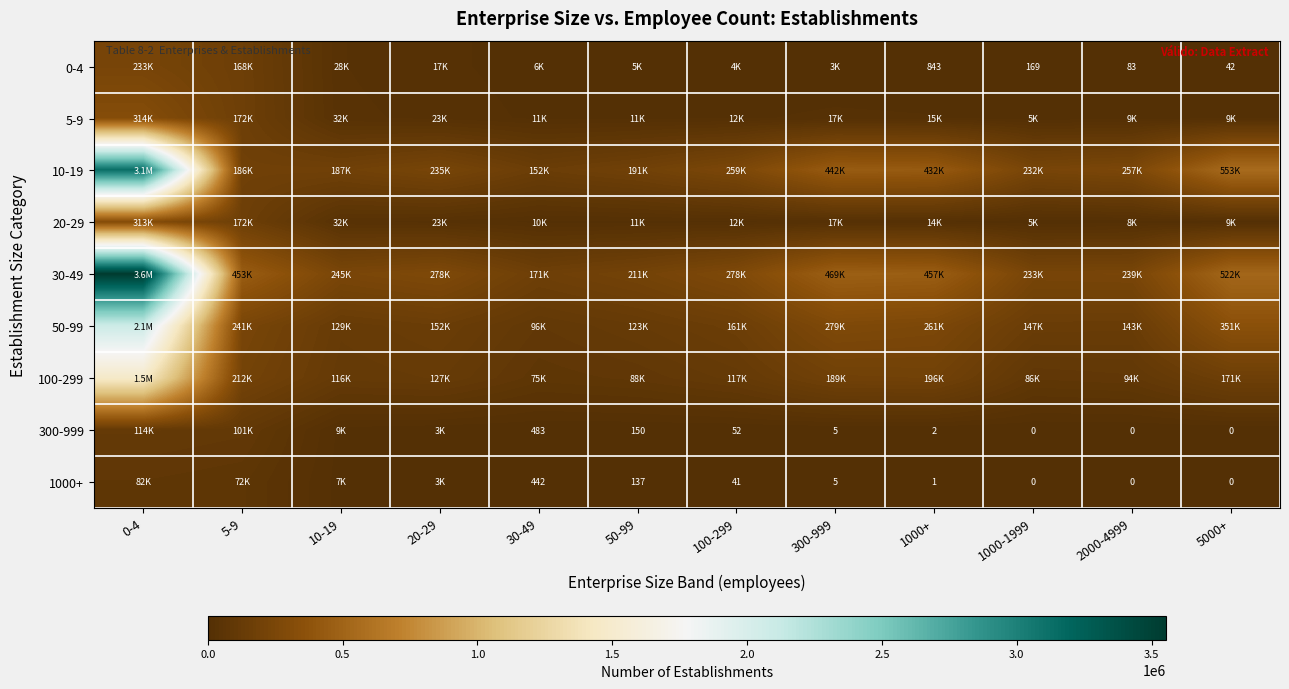

What is the total value across all series at 30-49?

522567